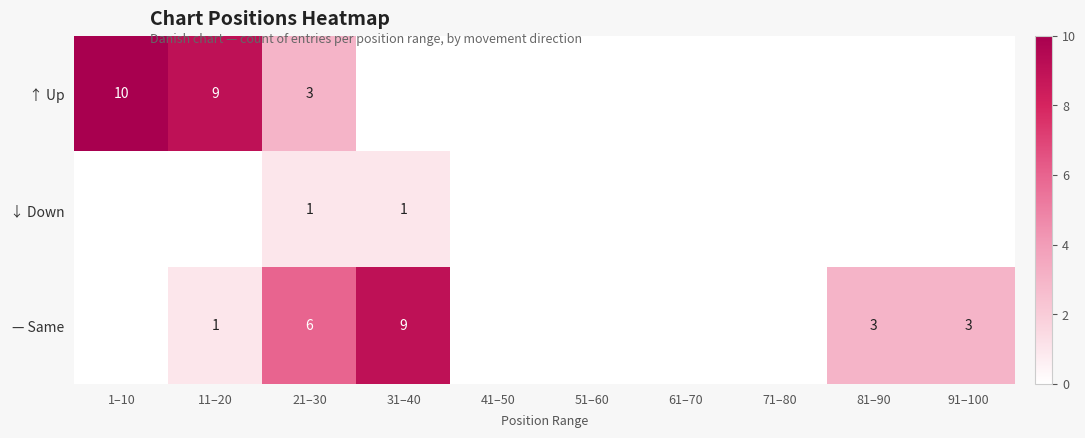

Is it true that ↓ Down equals 2 at 21–30?

False